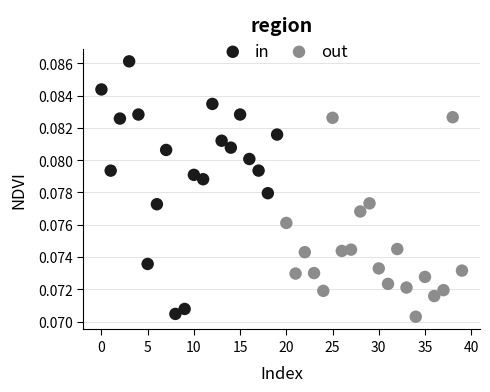

Which series contains the highest Y value?

in